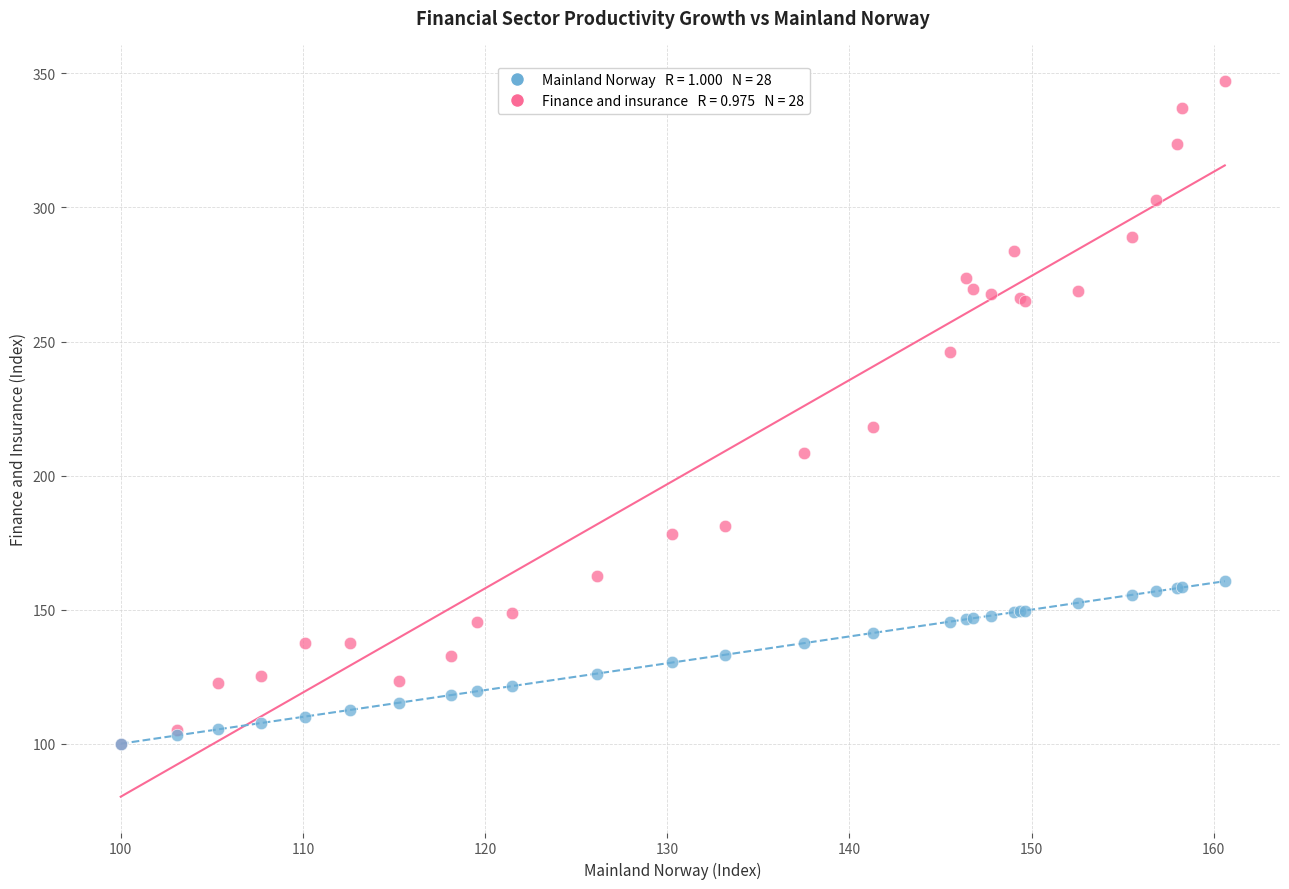

Across all series, what Y value is closest to 223?

218.3